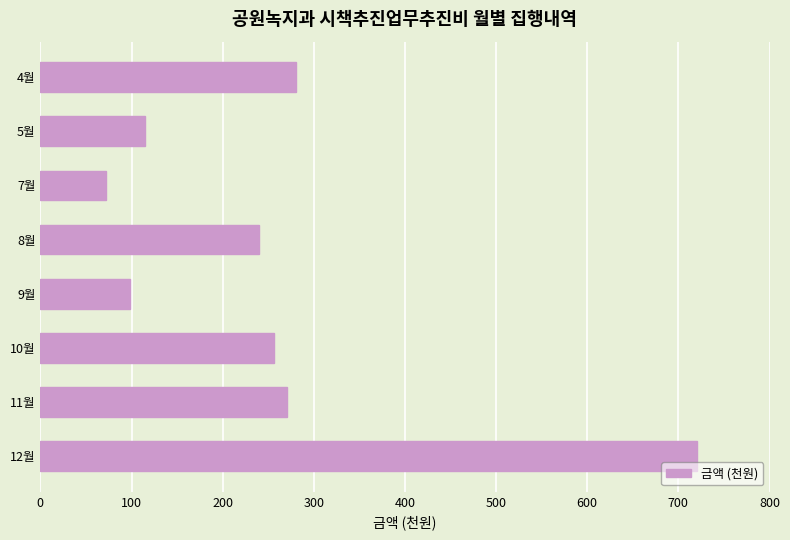

Rank the categories by value from highest to lowest.

12월, 4월, 11월, 10월, 8월, 5월, 9월, 7월